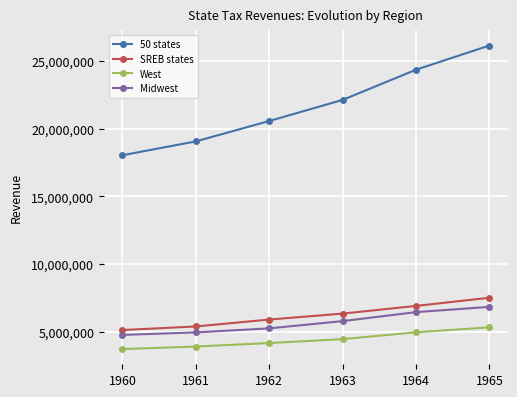

Between 1961 and 1963, which series saw the biggest shift?

50 states